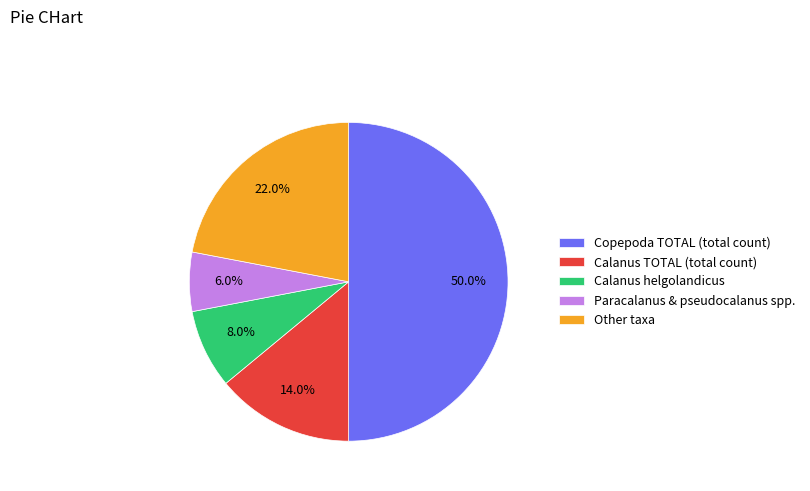

What percentage is NOT represented by Copepoda TOTAL (total count)?

50.0%